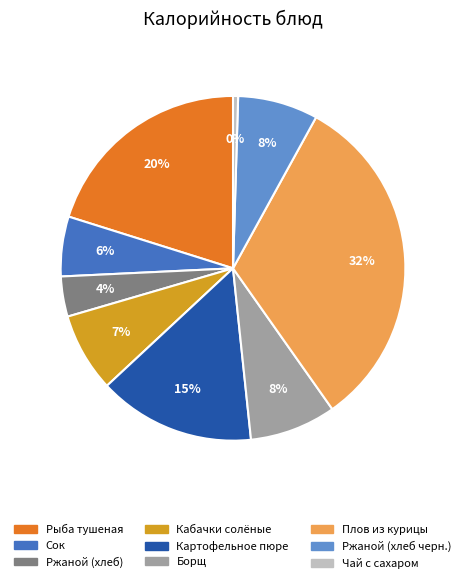

Count the number of slices in the pie.

9